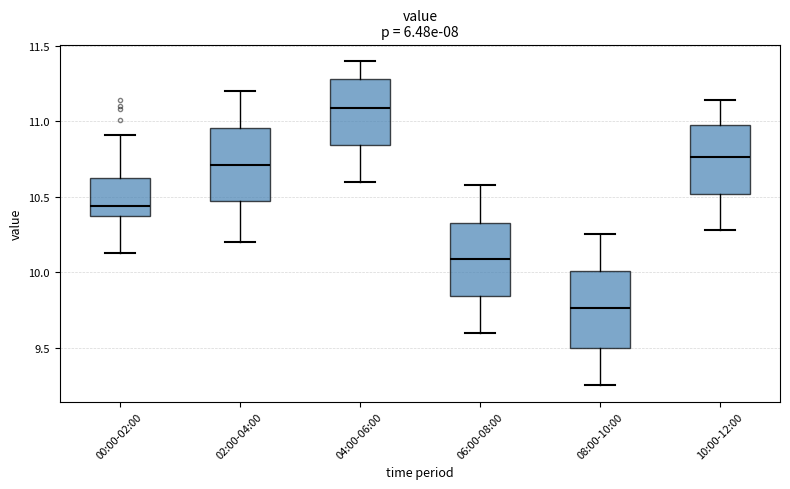

Which box has the lowest median line?

08:00-10:00